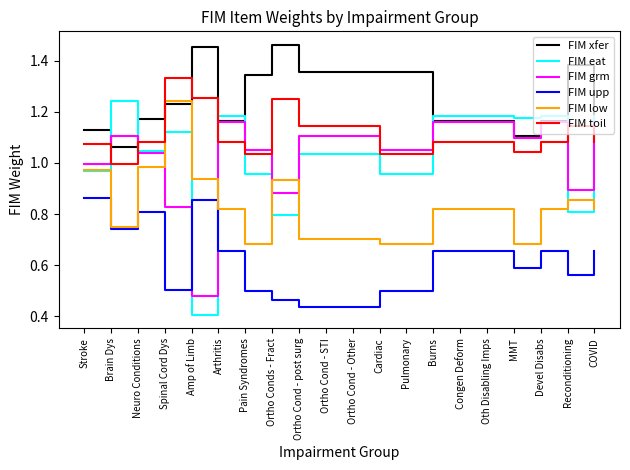

Does the chart display data point markers on the line(s)?

No